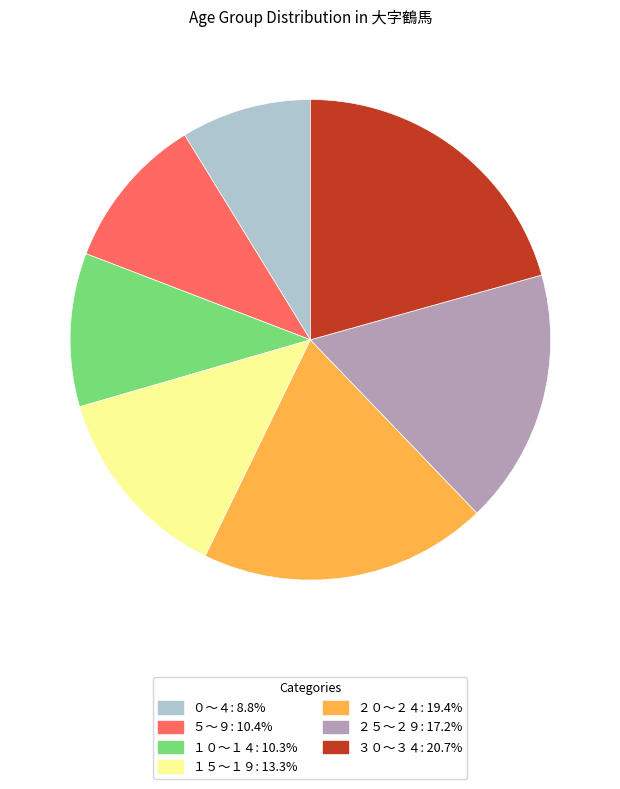

How many segments does this pie chart have?

7